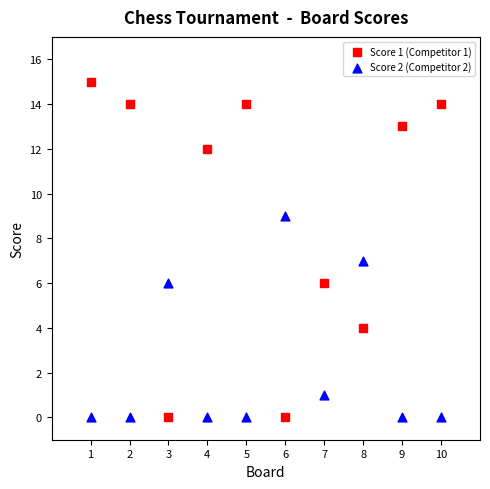

Which series has the widest spread of Y values?

Score 1 (Competitor 1)